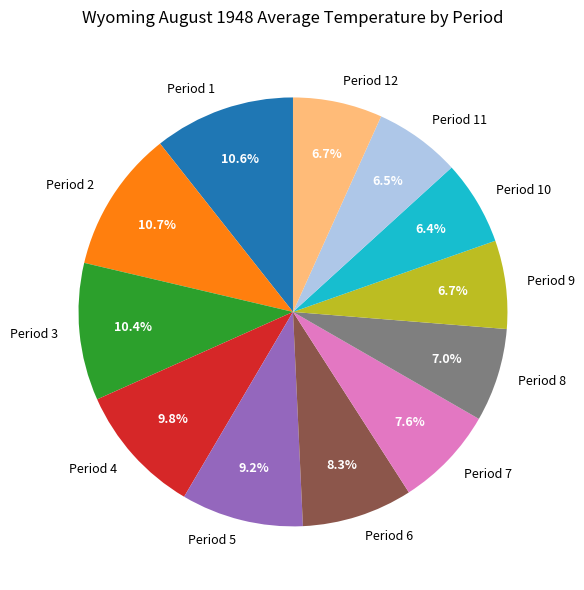

To the nearest percent, what portion does Period 4 represent?

10%